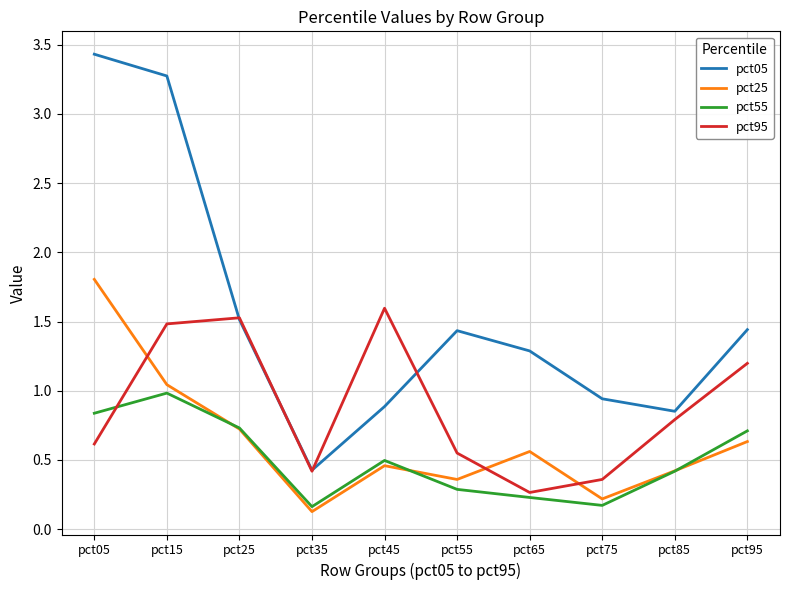

How many interior local peaks does the pct95 series have?

2